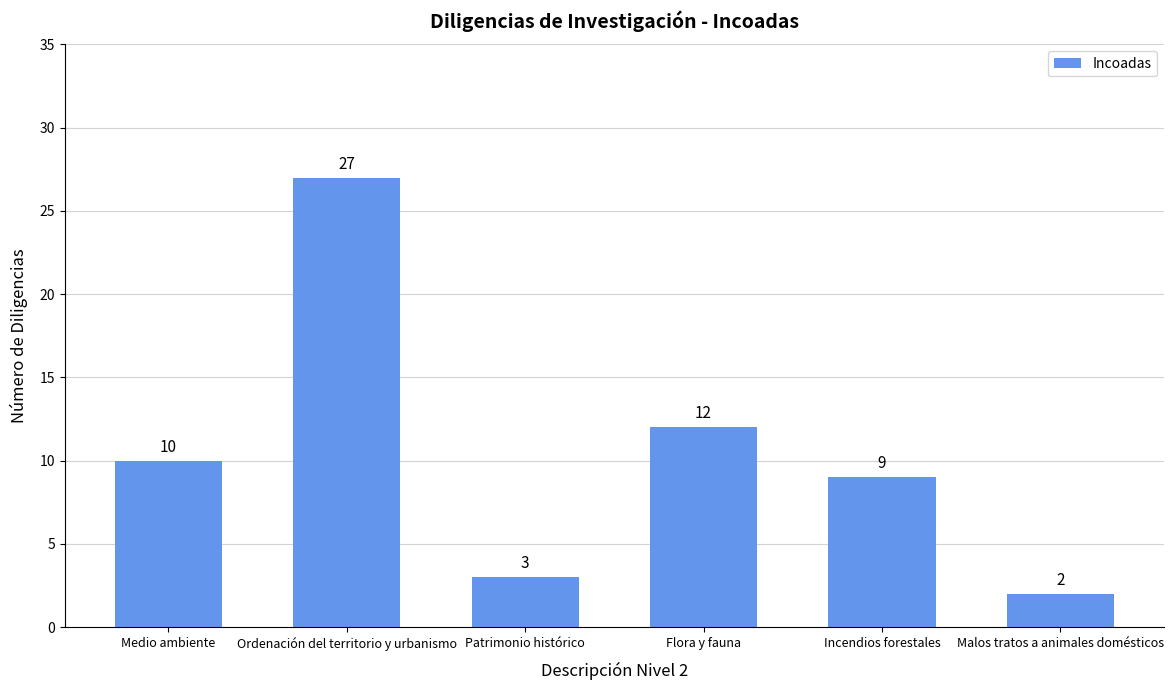

Reading left to right, list all the values displayed in this chart.

Medio ambiente=10	Ordenación del territorio y urbanismo=27	Patrimonio histórico=3	Flora y fauna=12	Incendios forestales=9	Malos tratos a animales domésticos=2